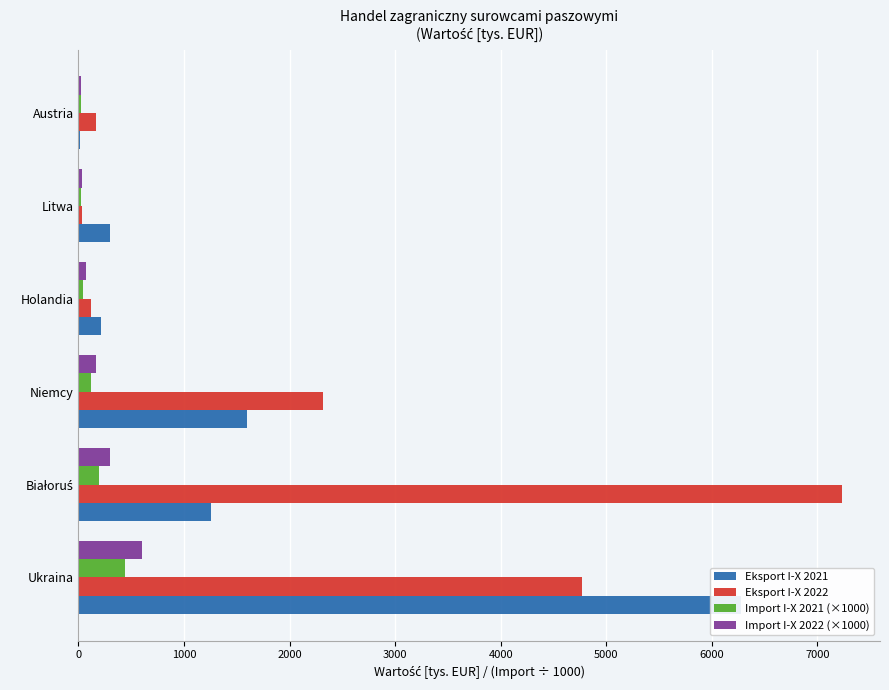

Does the chart contain any negative values?

No